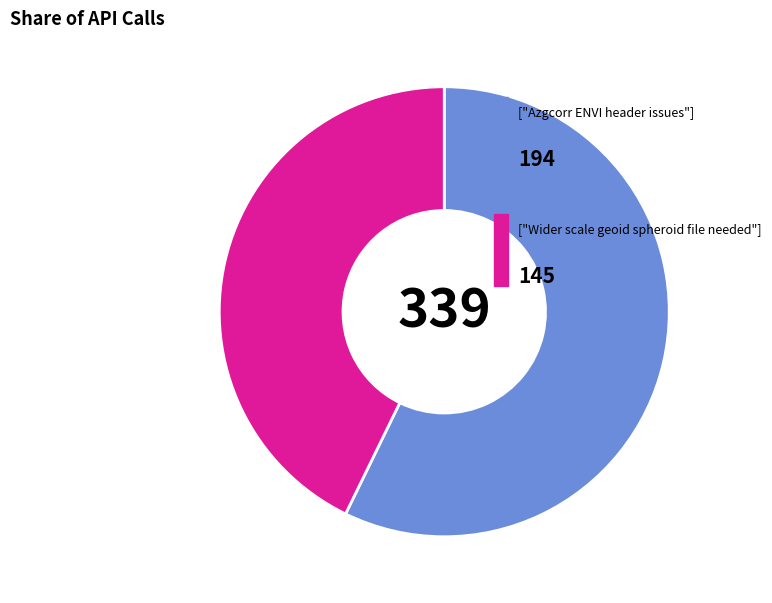

What is the largest slice in the pie chart?

Azgcorr ENVI header issues